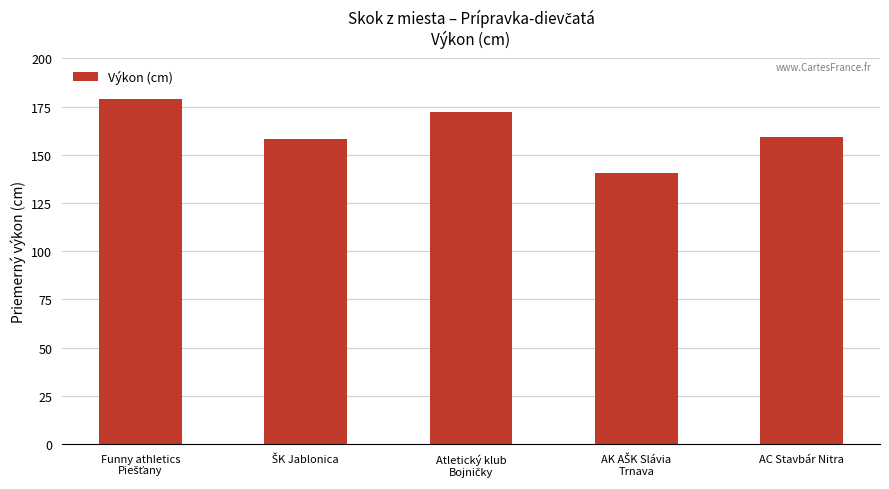

How many bars are there in total?

5